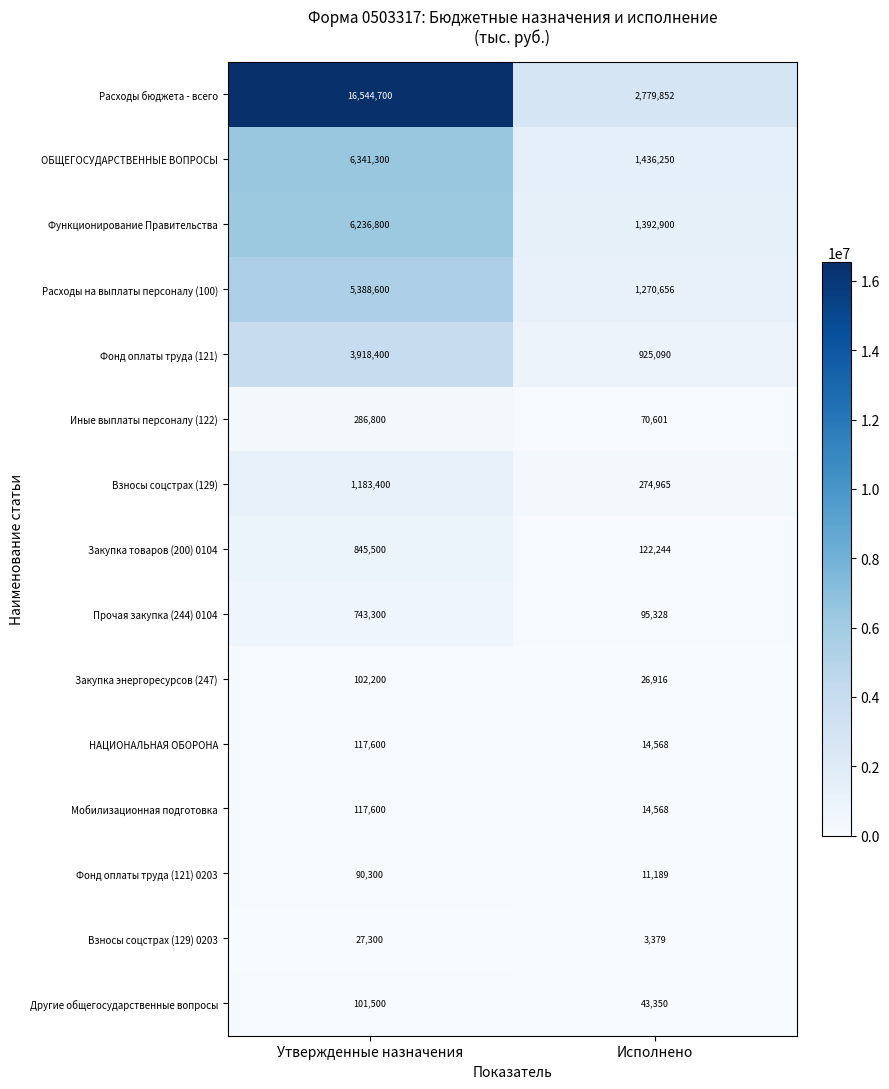

What is the maximum value for Фонд оплаты труда (121)?

3918400